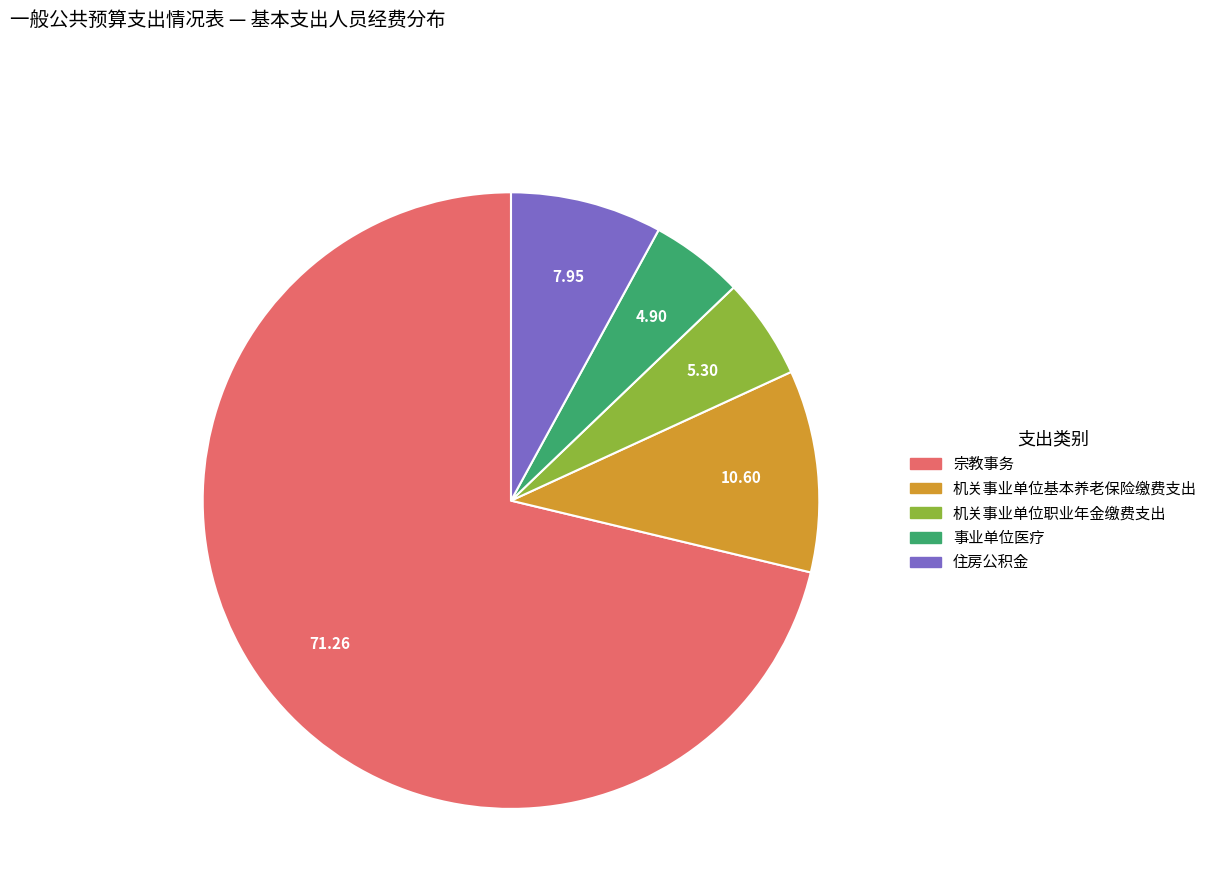

Do 事业单位医疗 and 机关事业单位职业年金缴费支出 together represent more than half of the pie?

No